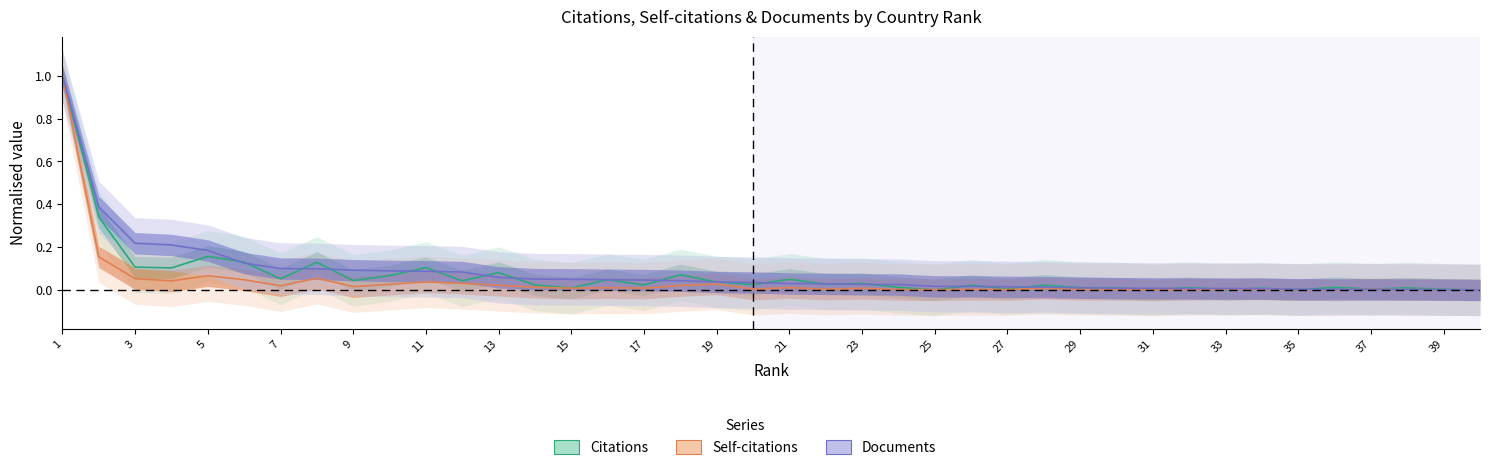

List the labels in order of Citations value, largest first.

1, 2, 5, 6, 8, 3, 11, 4, 13, 18, 10, 7, 21, 16, 9, 12, 19, 23, 22, 20, 14, 17, 26, 28, 24, 36, 29, 32, 38, 30, 15, 34, 27, 37, 39, 33, 31, 35, 40, 25